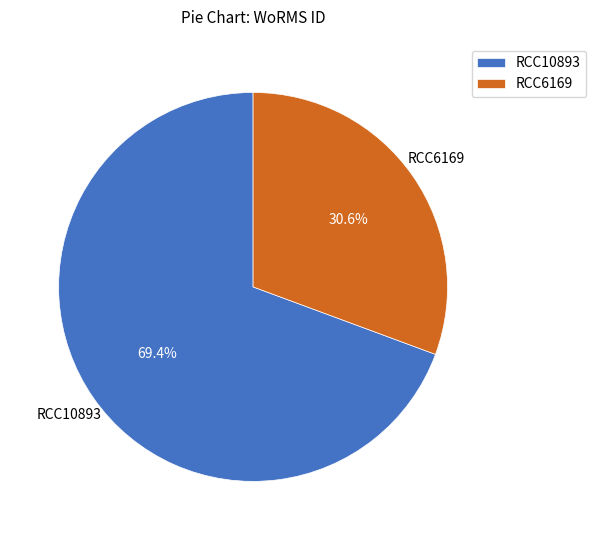

Is RCC10893 the majority of the pie?

Yes